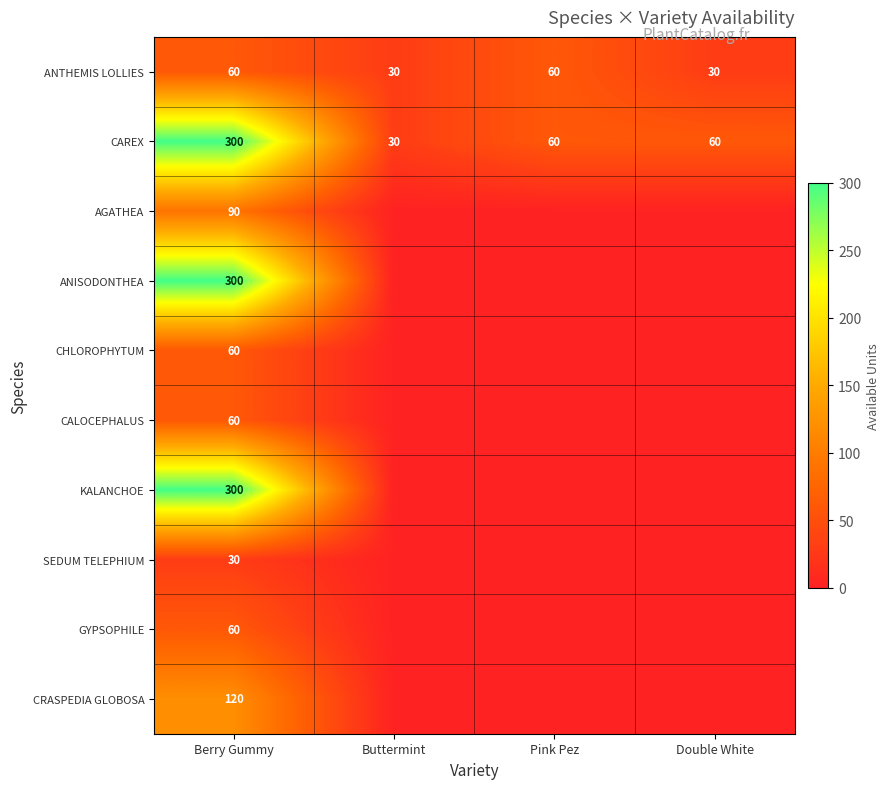

At which label does CAREX first exceed 60?

Berry Gummy